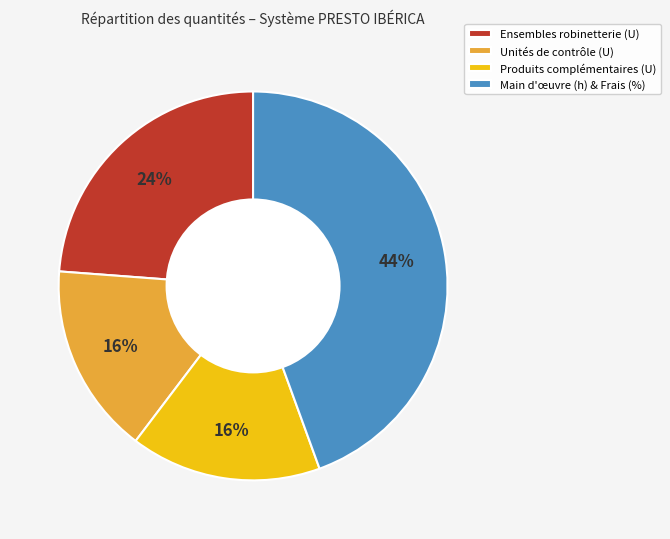

Which category has the biggest portion of the pie?

Main d'œuvre (h) & Frais (%)